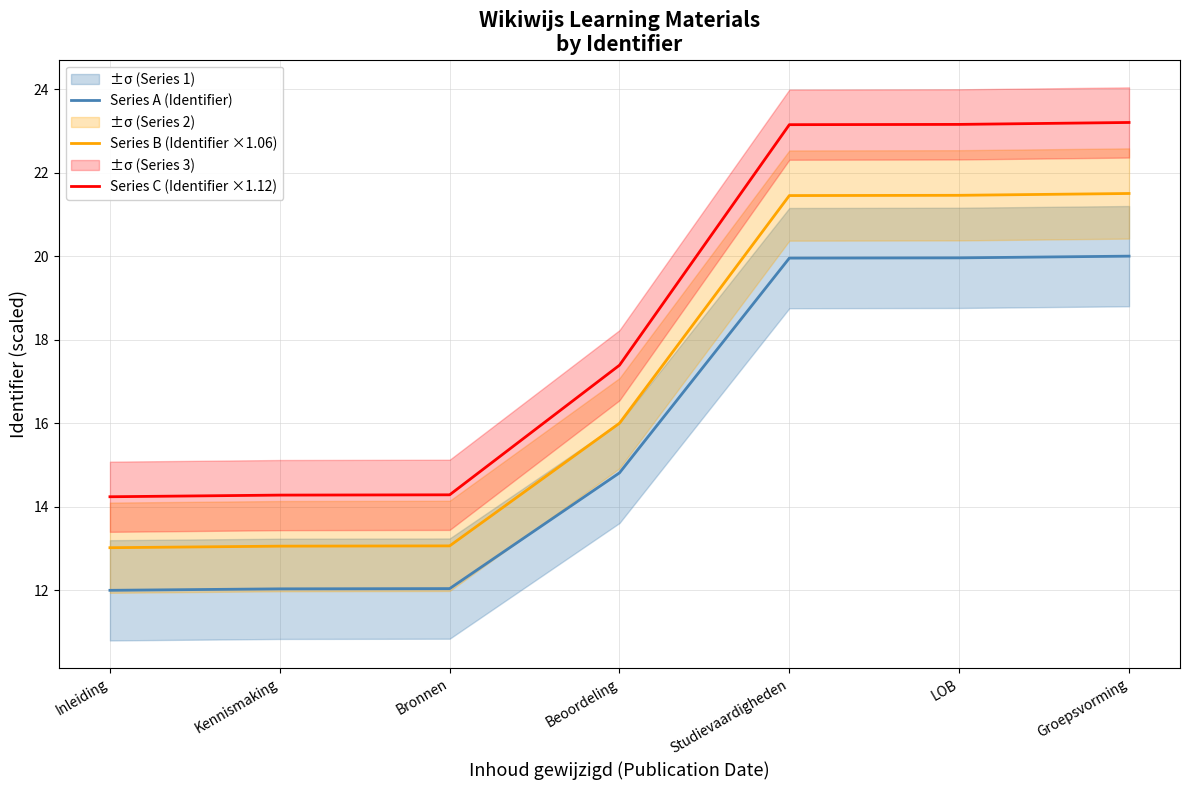

What is the average value of the Series B (Identifier ×1.06) series?

17.1